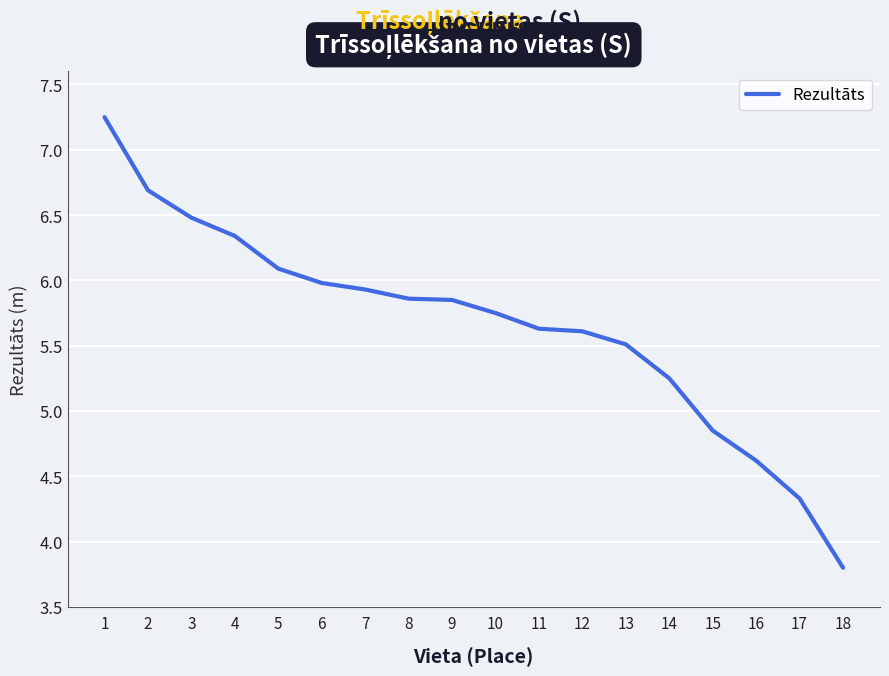

What value does the data have at 12?

5.6